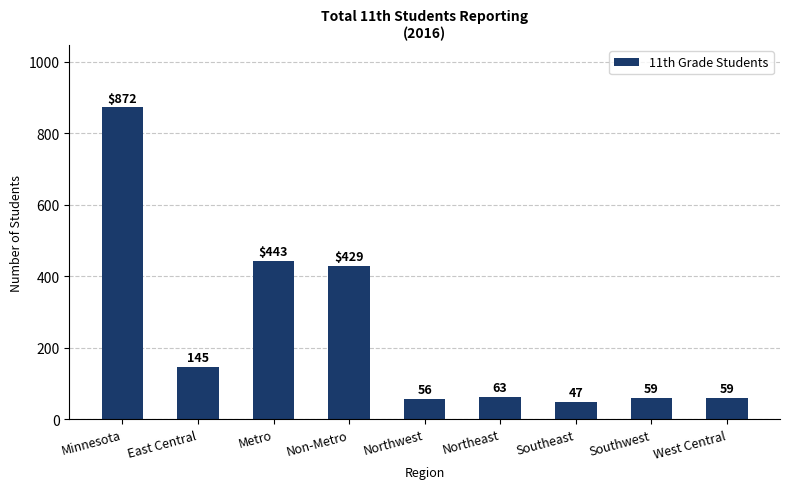

What is the sum of all values?

2173